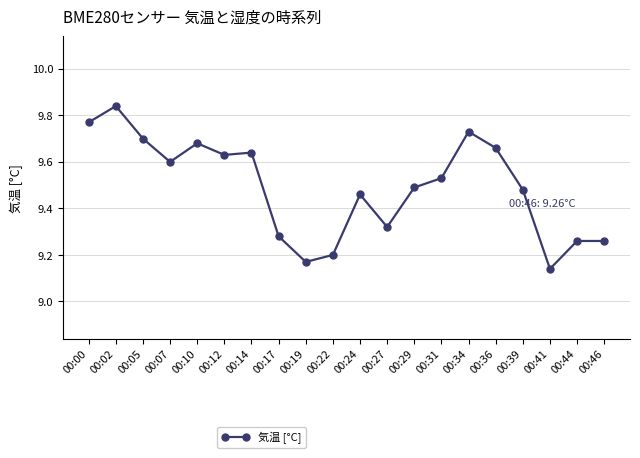

Is it true that the value at 00:12 is 9.6?

True